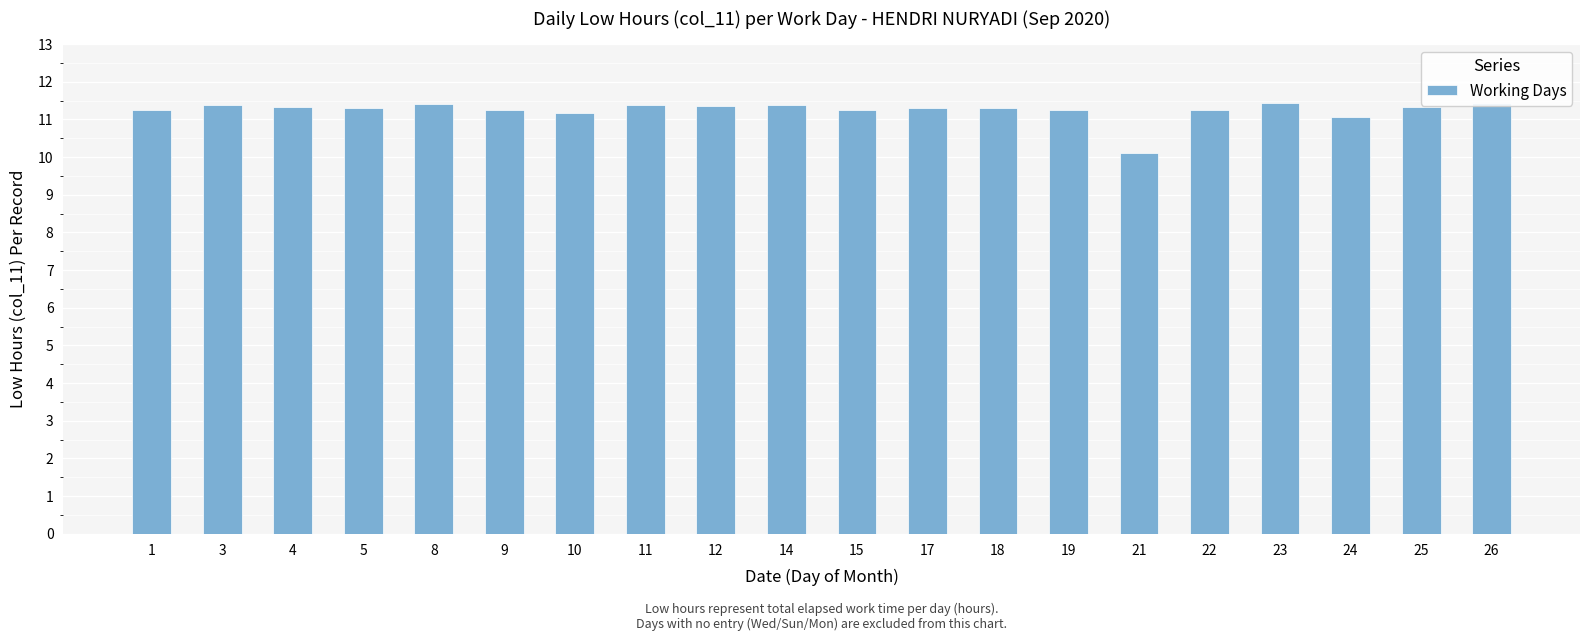

At which category does the chart reach its minimum across all series?

21